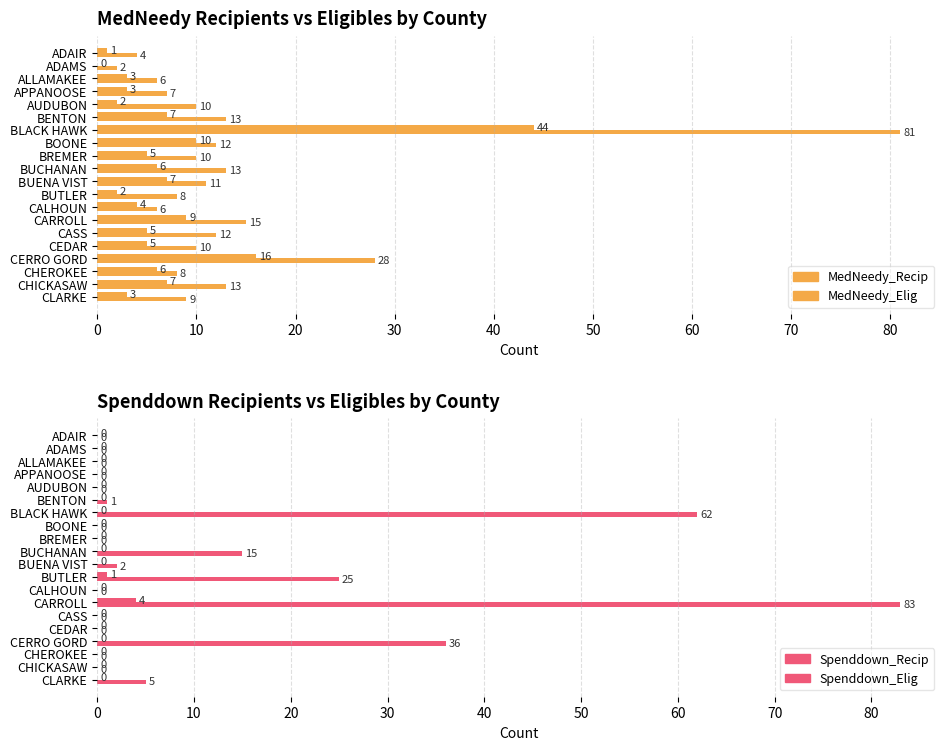

What is the label of the 12th bar from the left?

BUTLER